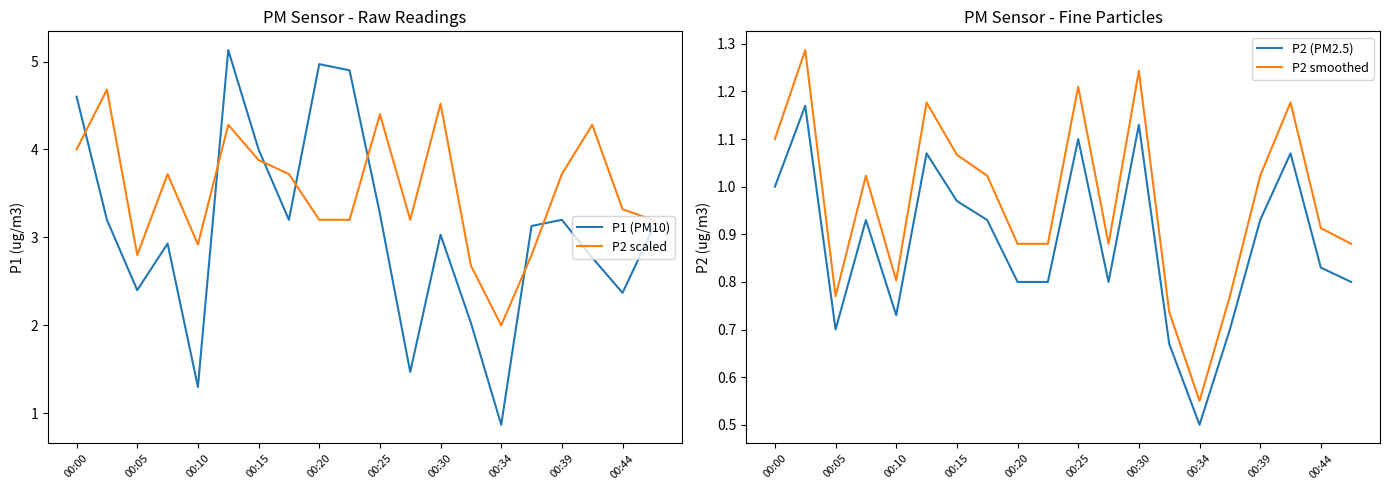

The value of P1 (PM10) at 00:20 is 5.0. True or false?

True